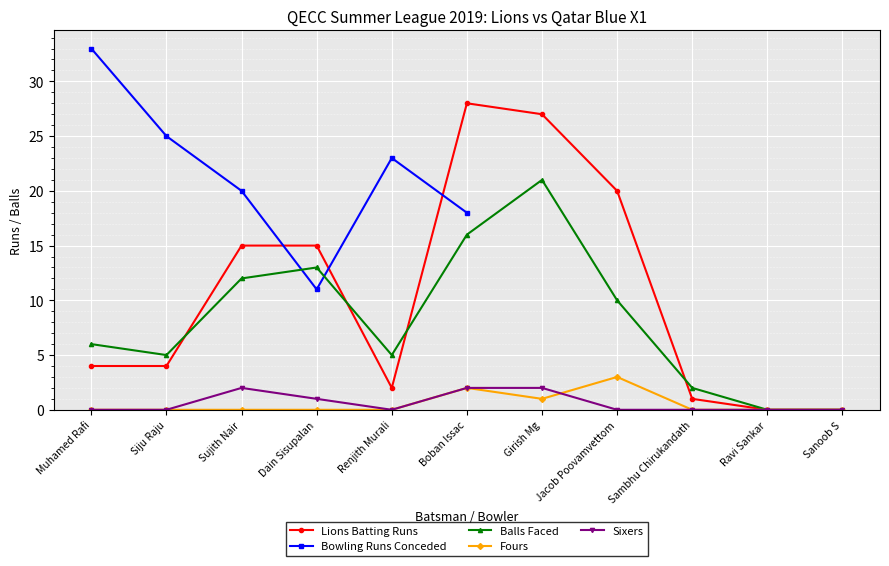

List the labels in order of value, largest first.

Boban Issac, Girish Mg, Jacob Poovamvettom, Sujith Nair, Dain Sisupalan, Muhamed Rafi, Siju Raju, Renjith Murali, Sambhu Chirukandath, Ravi Sankar, Sanoob S